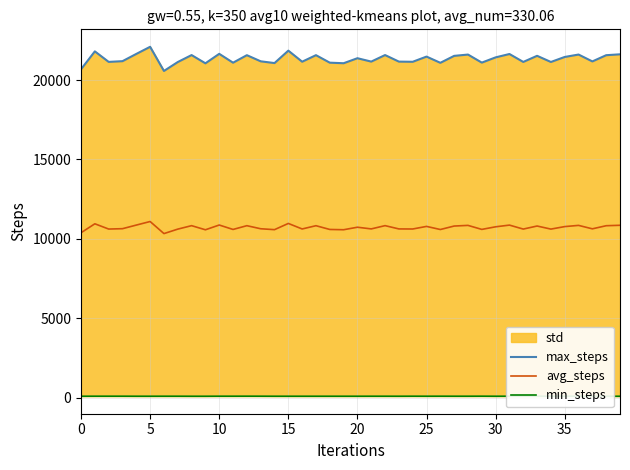

What is the maximum value for avg_steps?

11092.0